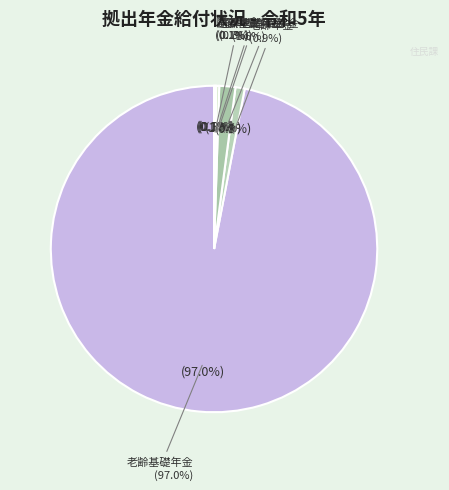

Which slice represents more than half of the pie?

老齢基礎年金